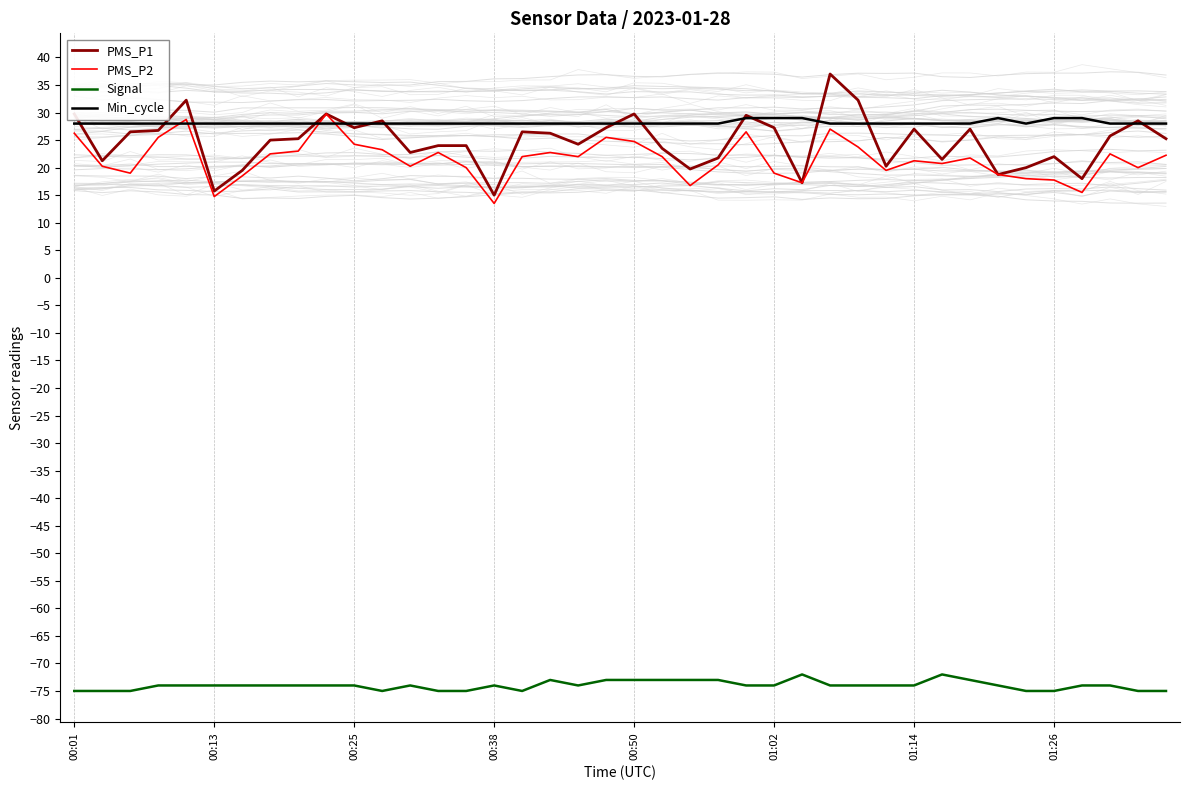

True or false: Signal and PMS_P1 cross at least once.

False